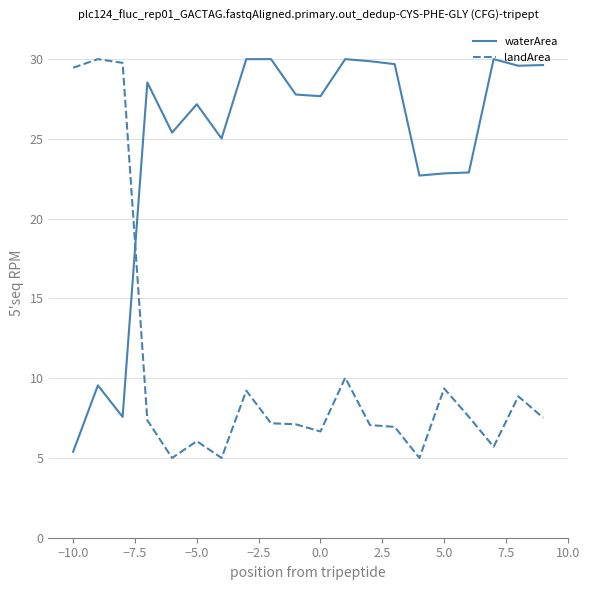

Which series has the largest total across all categories?

waterArea